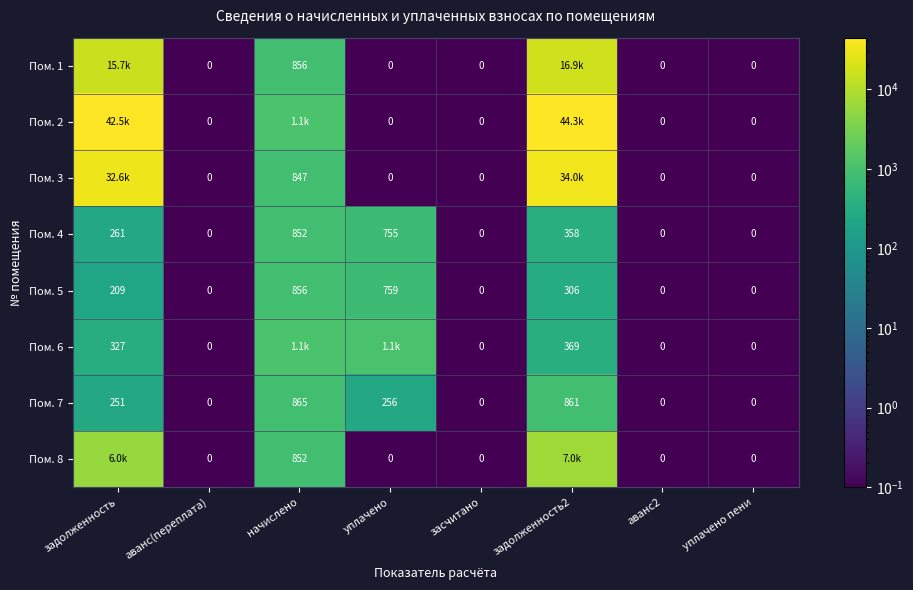

Is the value of Пом. 8 at засчитано greater than the value of Пом. 6 at задолженность?

No